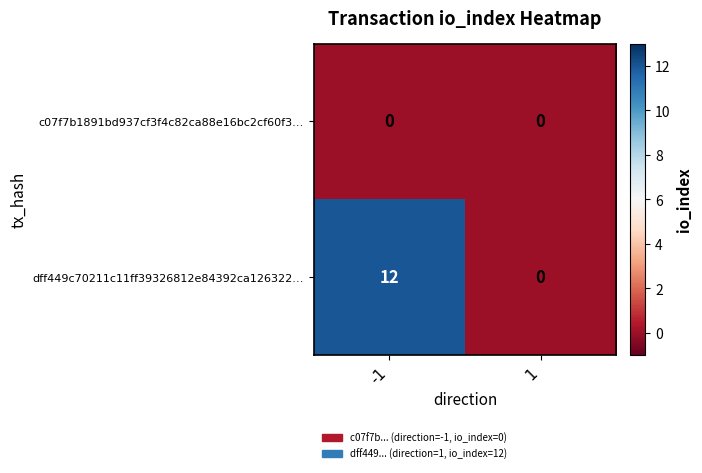

Which series has the largest range (max minus min)?

dff449c70211c11ff39326812e84392ca126322…